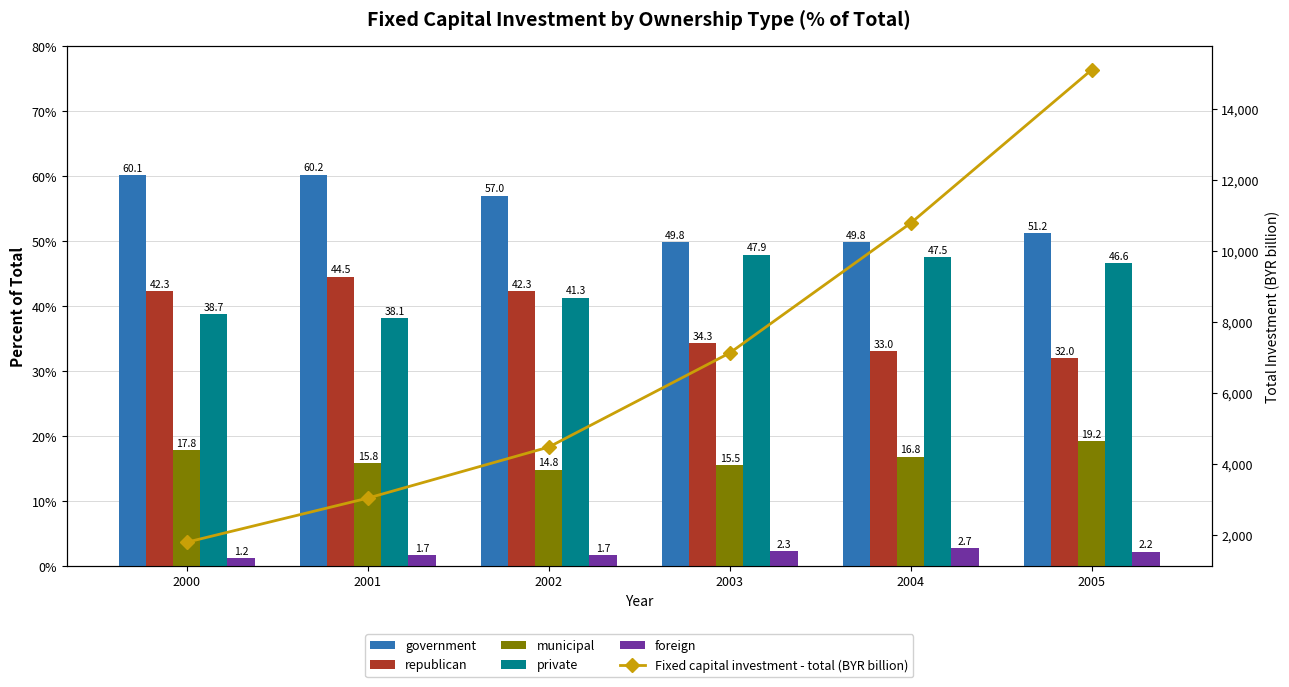

Is the value of Fixed capital investment - total (BYR billion) at 2001 greater than the value of foreign at 2005?

Yes